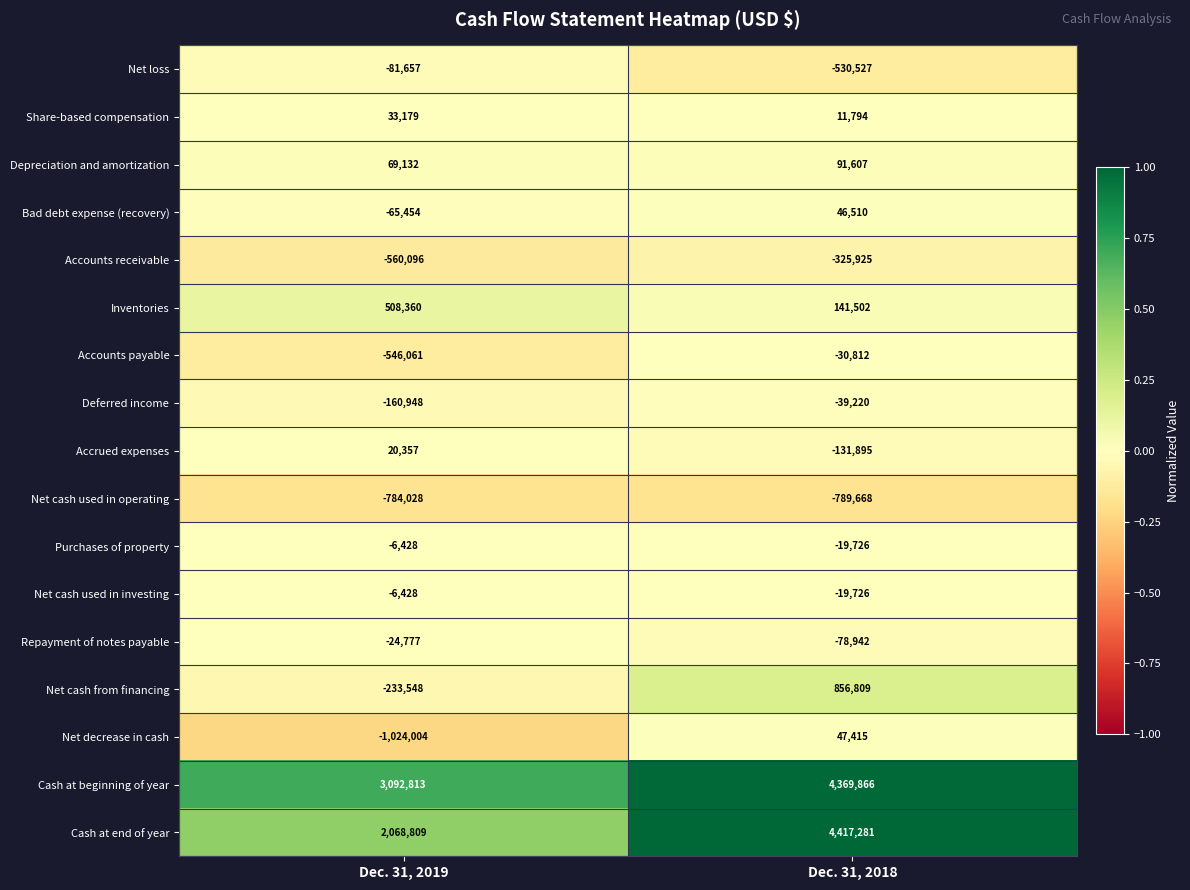

Which category has the lowest value in the Purchases of property series?

Dec. 31, 2018